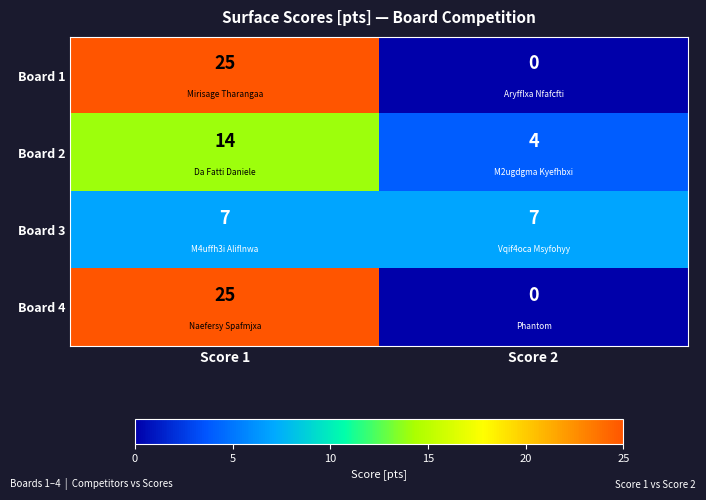

Reading left to right, extract all data points from this chart.

Board 1: 25	0
Board 2: 14	4
Board 3: 7	7
Board 4: 25	0